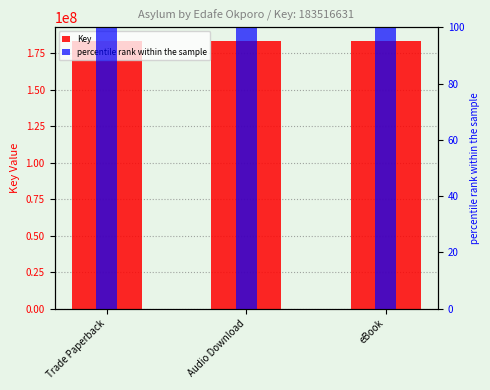

Reading right to left, extract all data points from this chart.

Key: 183516631	183516631	183516631
percentile rank within the sample: 100	100	100